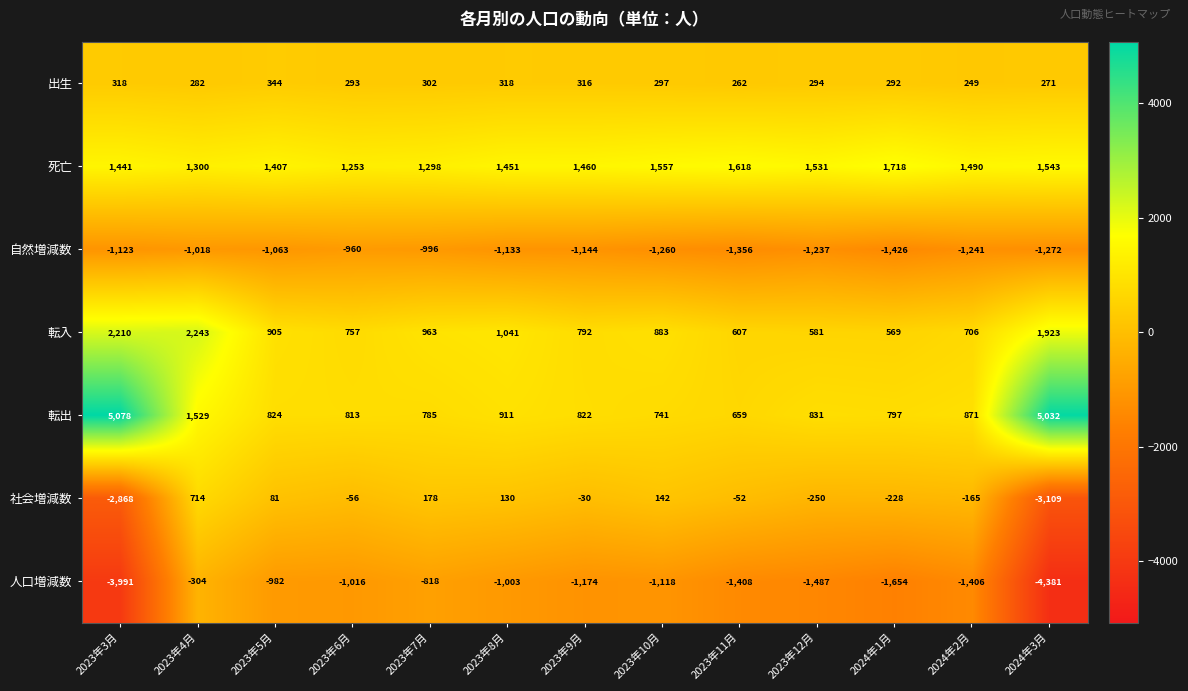

What is the total value across all series at 2024年3月?

7